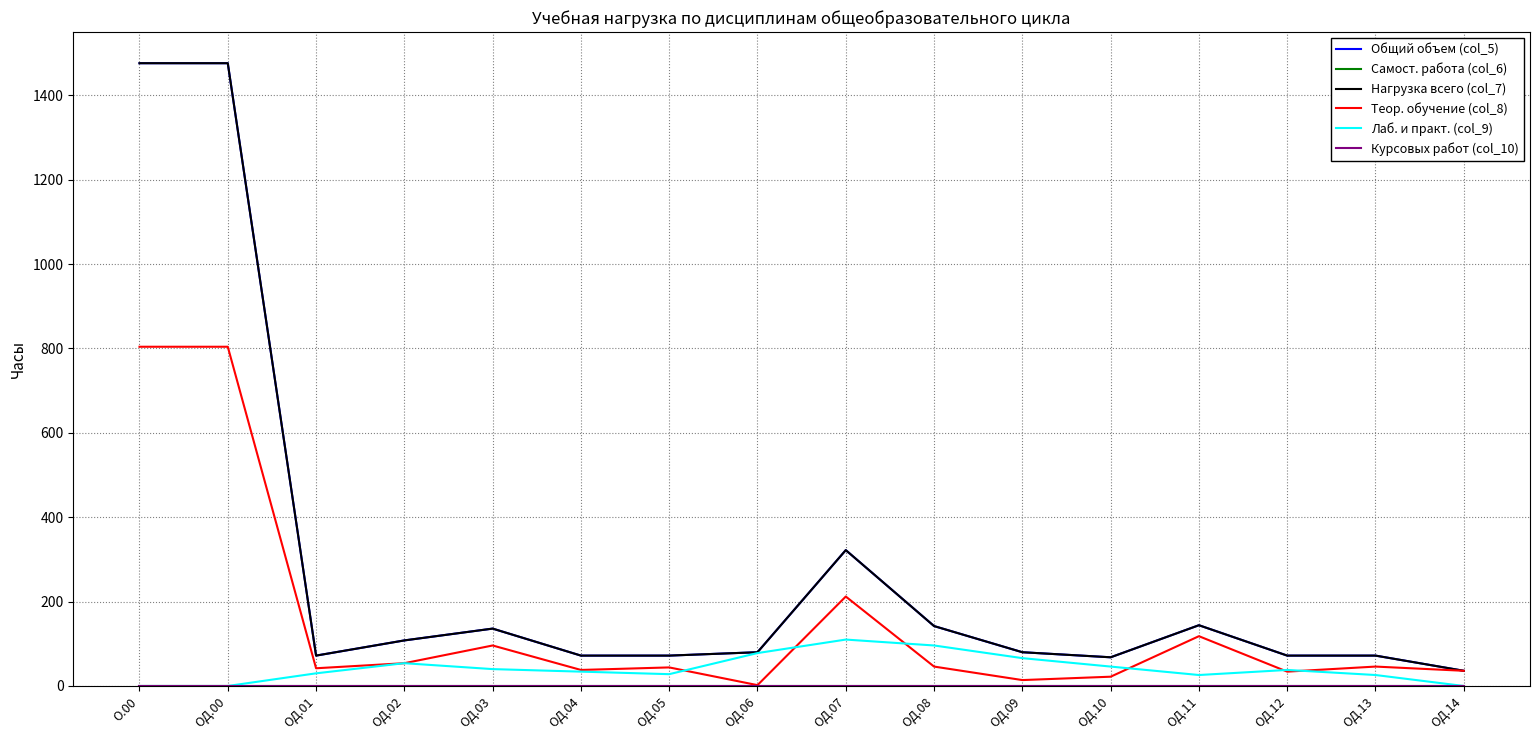

Which label corresponds to the largest value in the chart?

О.00